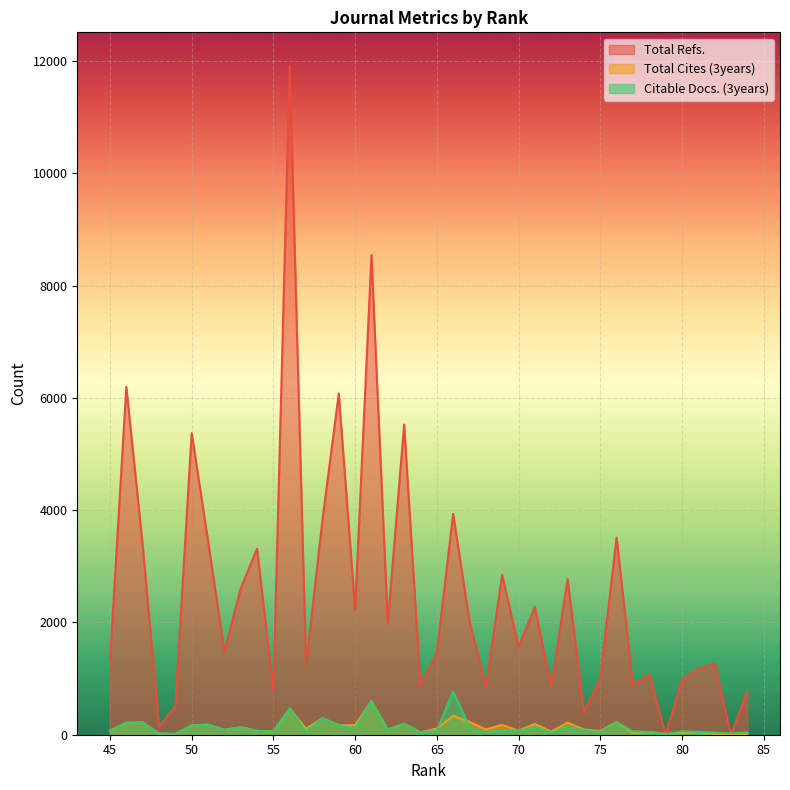

Which series has the largest total across all categories?

Total Refs.